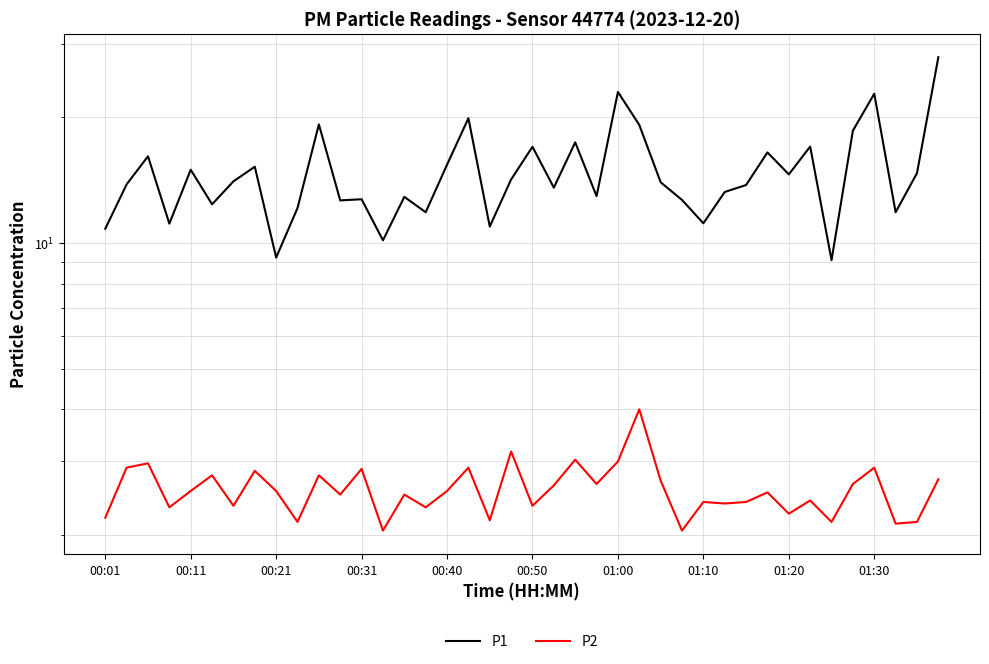

What is the maximum value shown in the chart?

27.9